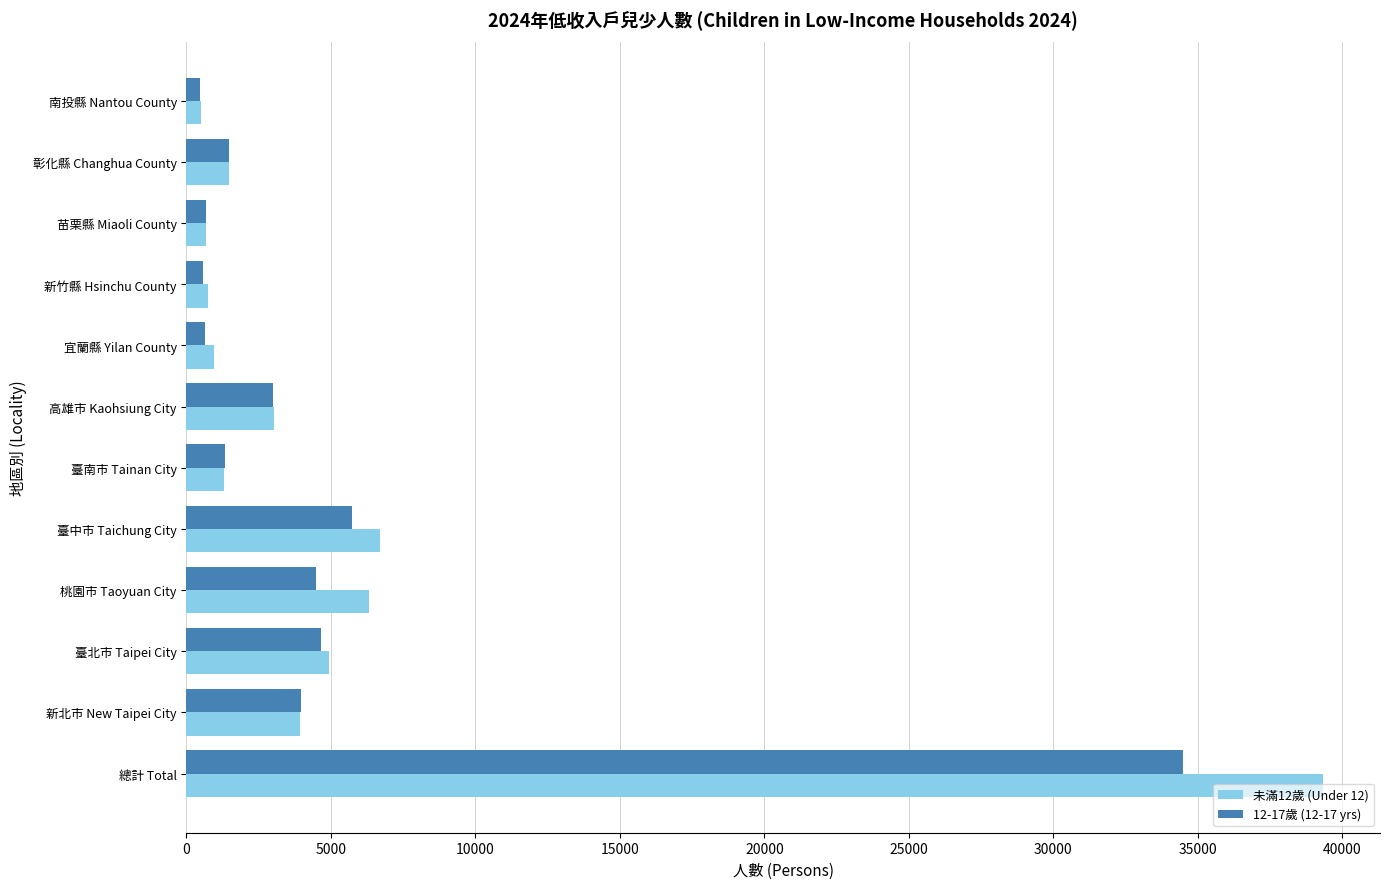

The value of 12-17歲 (12-17 yrs) at 臺北市 Taipei City is 4638. True or false?

True